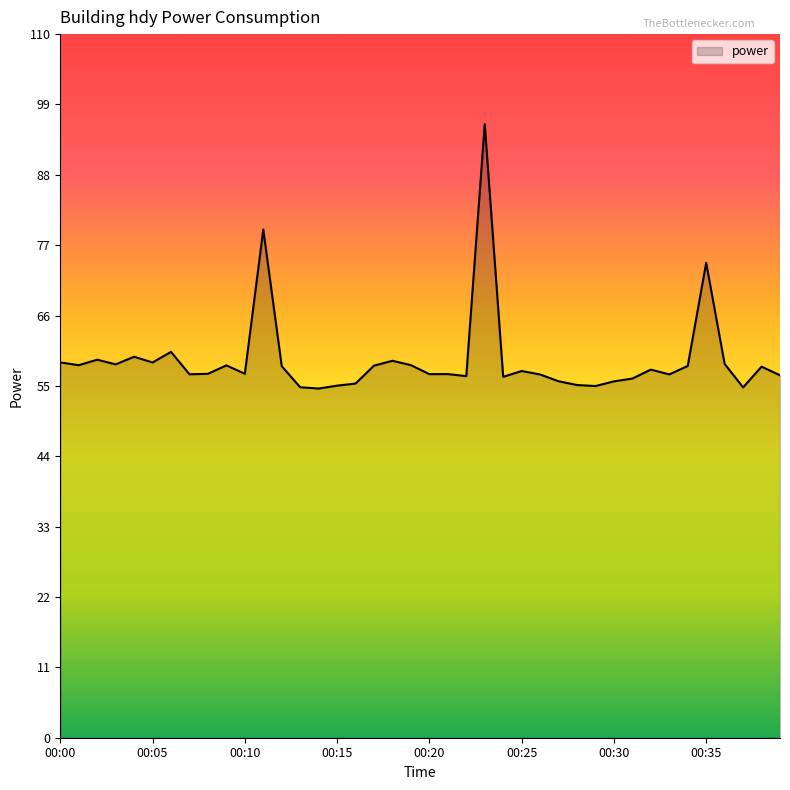

What is the smallest value displayed?

54.6